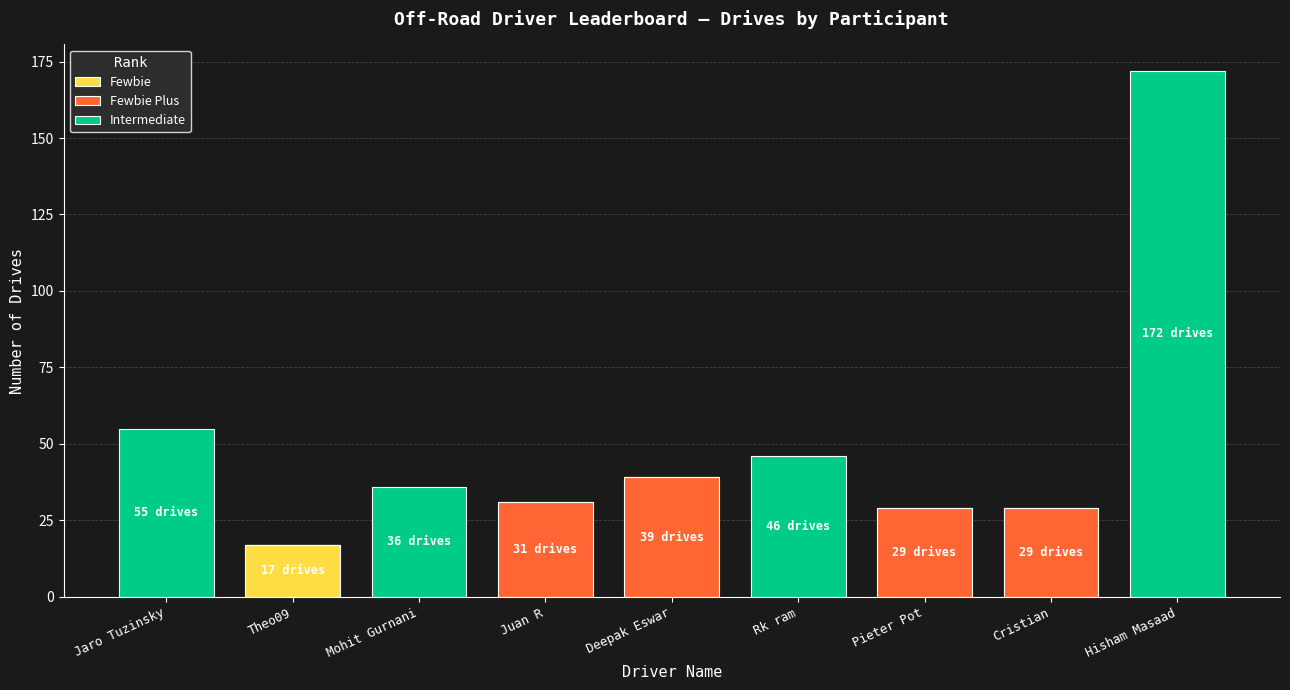

What is the total value across all series at Rk ram?

46